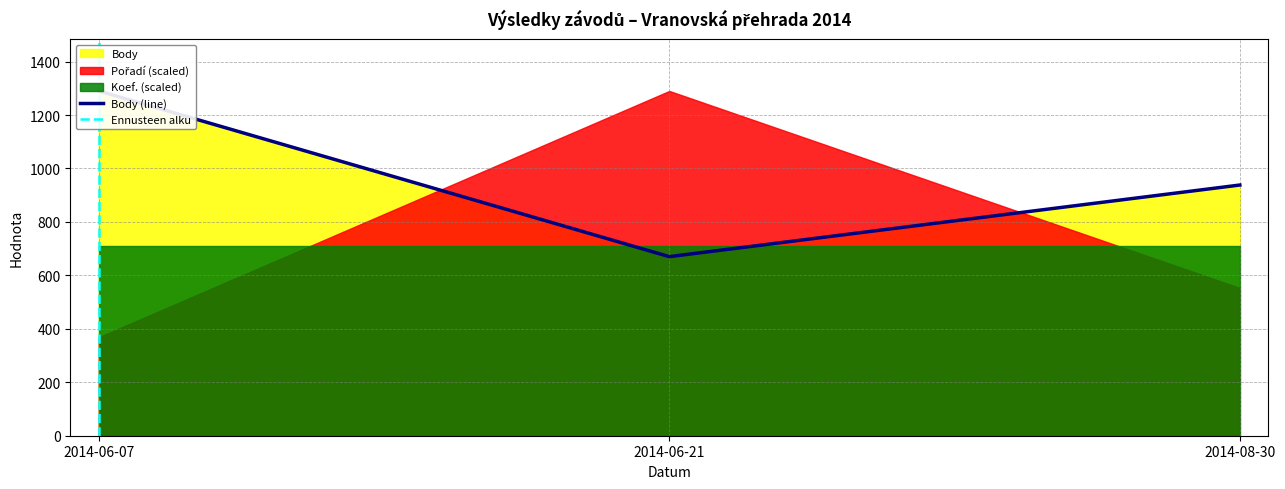

List the labels in order of Body value, largest first.

2014-06-07, 2014-08-30, 2014-06-21